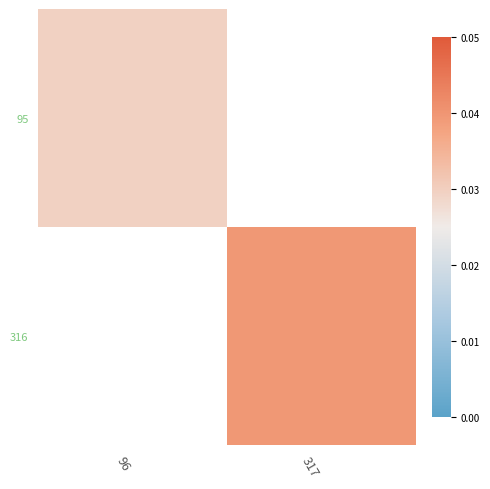

At which label does 316 reach its peak?

96